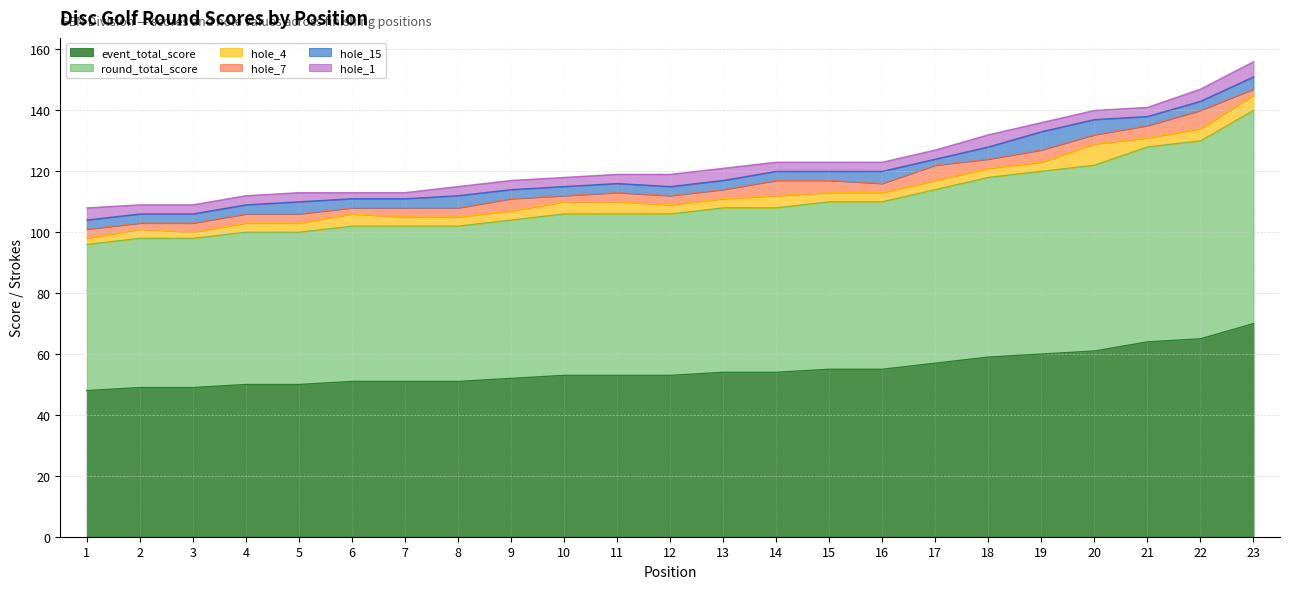

True or false: round_total_score and hole_1 cross at least once.

False